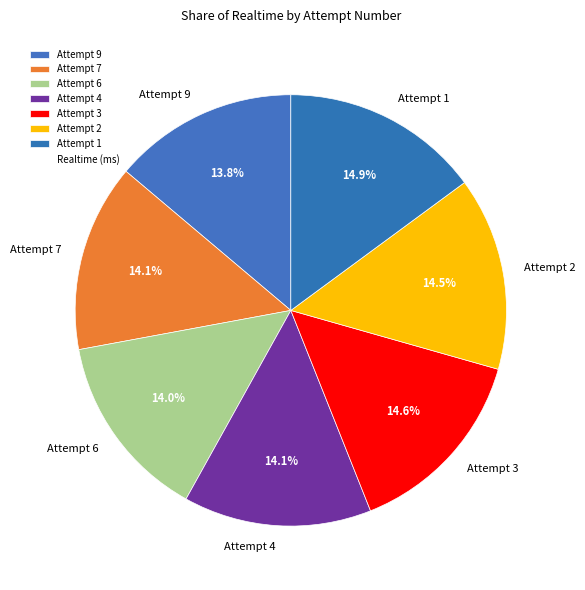

What portion of the pie excludes Attempt 4?

85.9%